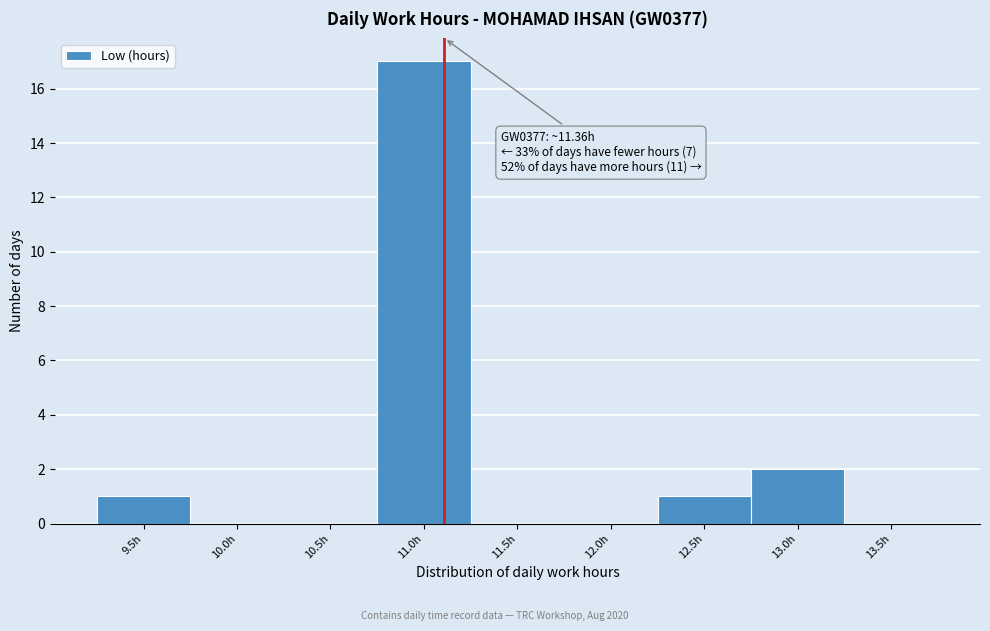

Reading left to right, list all the values displayed in this chart.

9.5h=1	10.0h=0	10.5h=0	11.0h=17	11.5h=0	12.0h=0	12.5h=1	13.0h=2	13.5h=0